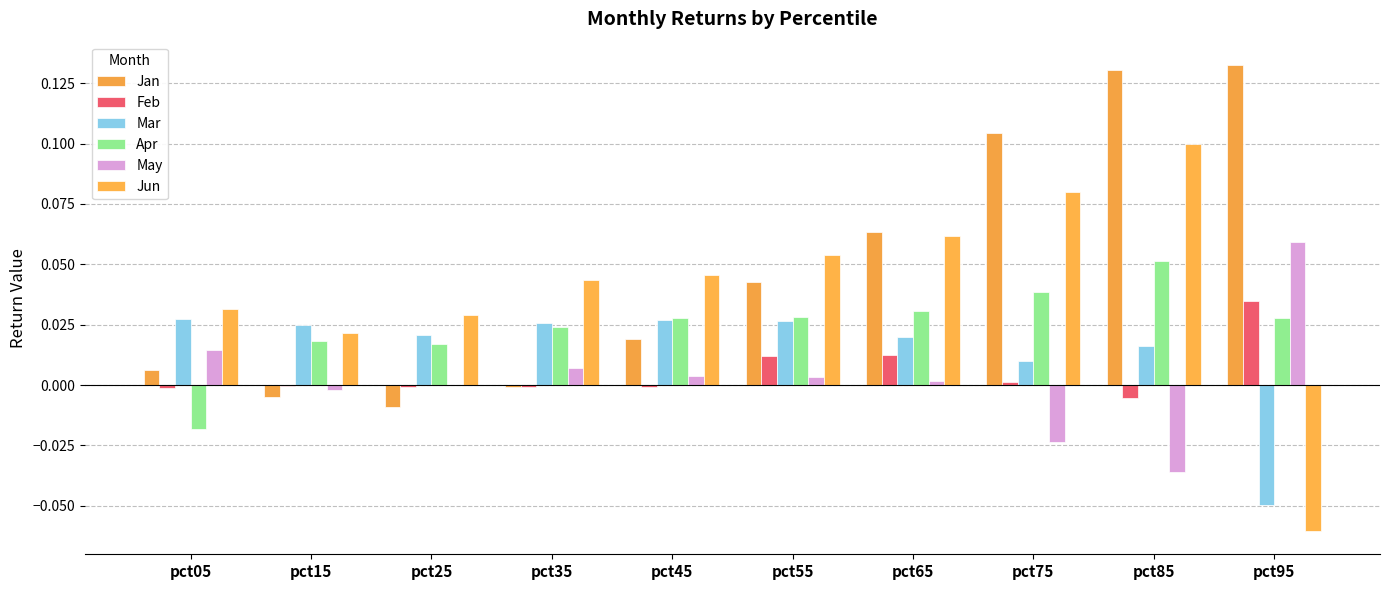

How many distinct data groups are displayed?

6